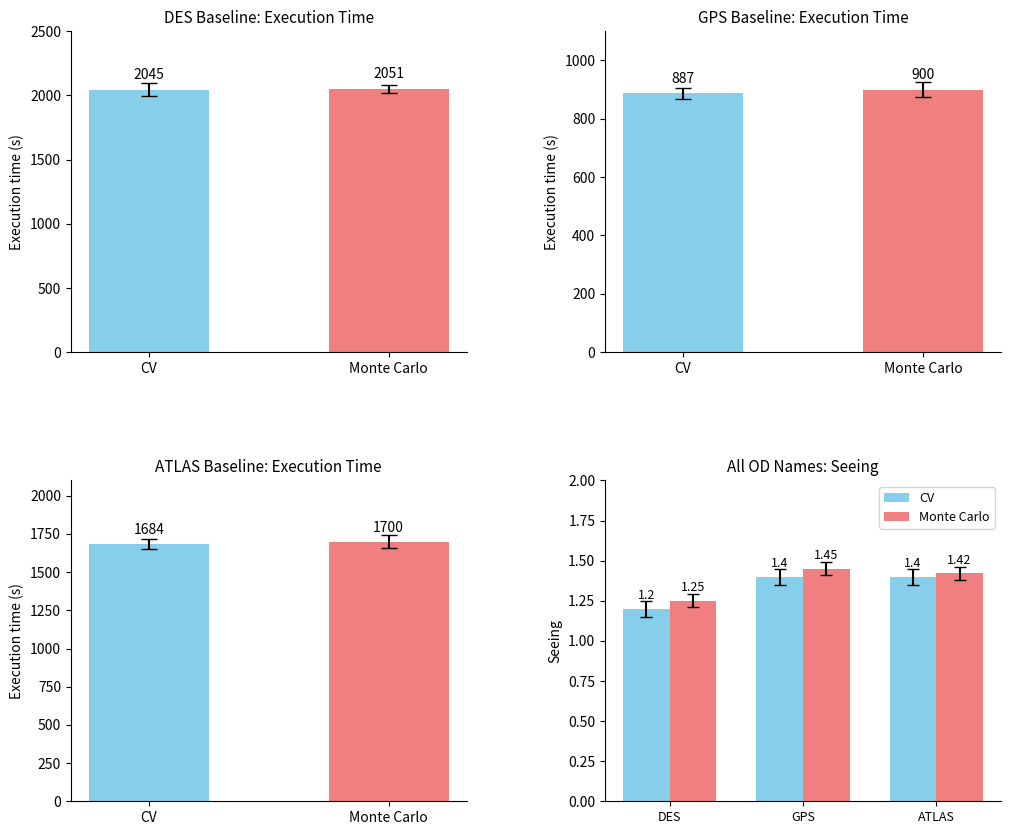

Is it true that CV equals 0.8 at ATLAS?

False